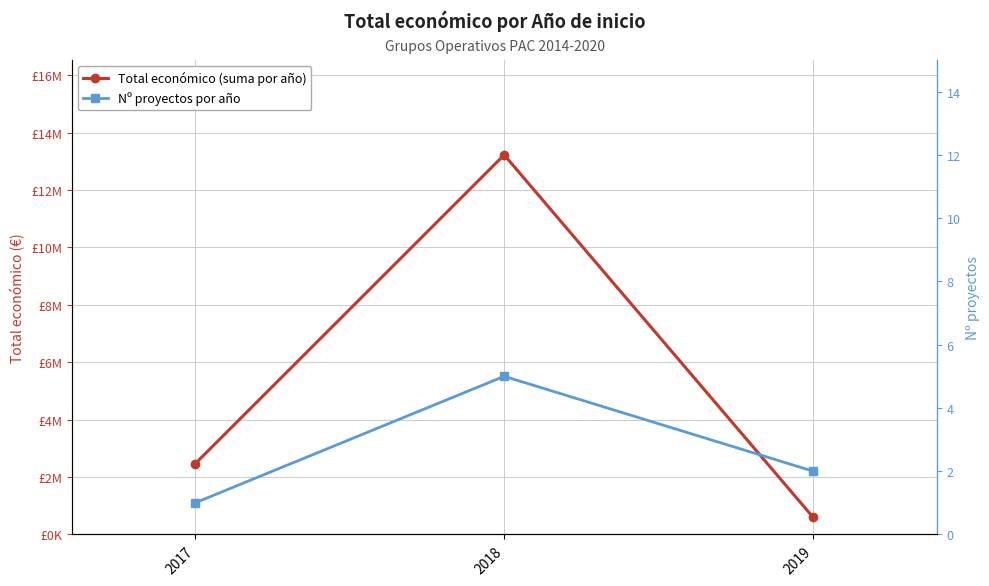

What is the lowest value of the Nº proyectos por año series?

1